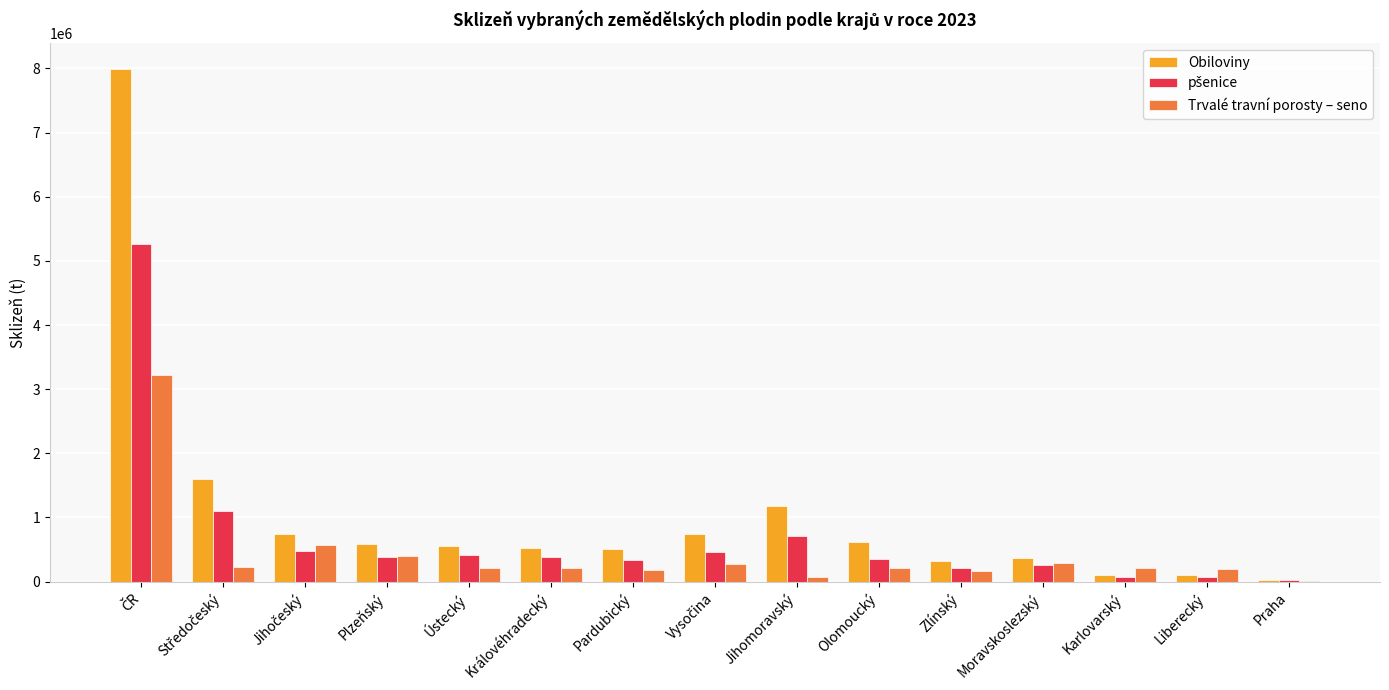

What is the maximum value for Trvalé travní porosty – seno?

3215410.6